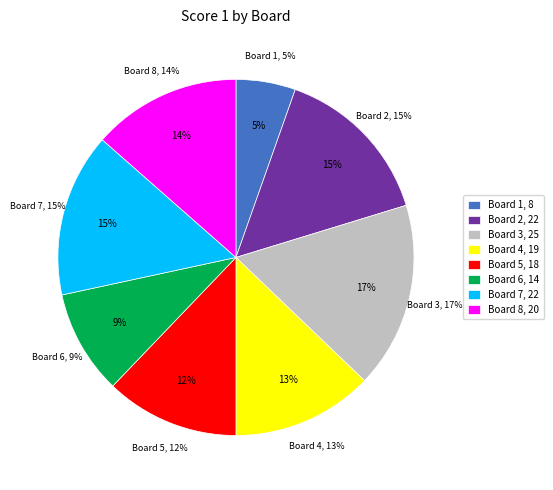

Rank the categories by value from highest to lowest.

Board 3, Board 2, Board 7, Board 8, Board 4, Board 5, Board 6, Board 1